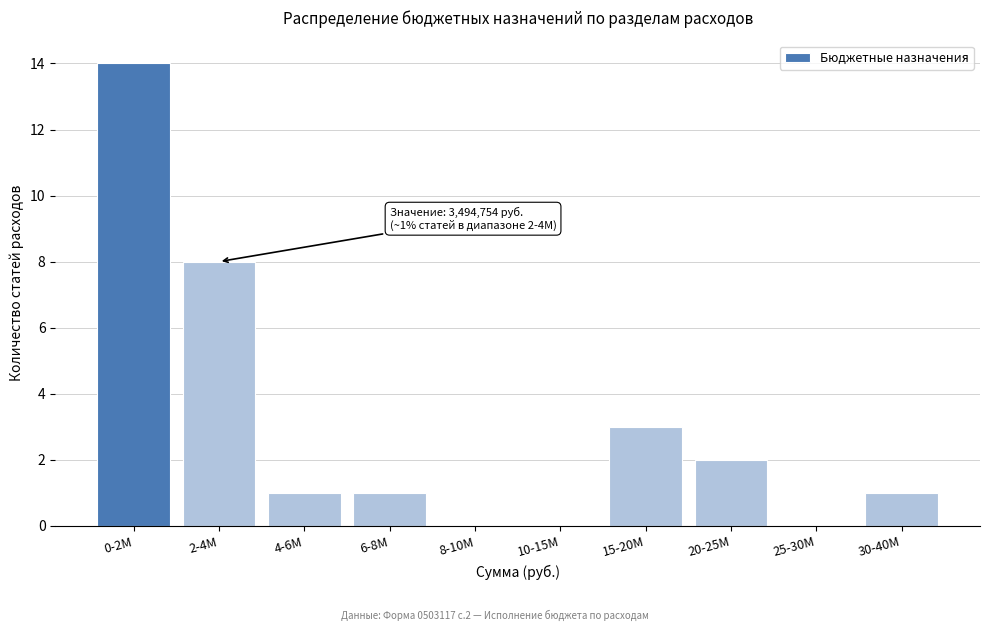

Reading left to right, list all the values displayed in this chart.

0-2M=14	2-4M=8	4-6M=1	6-8M=1	8-10M=0	10-15M=0	15-20M=3	20-25M=2	25-30M=0	30-40M=1